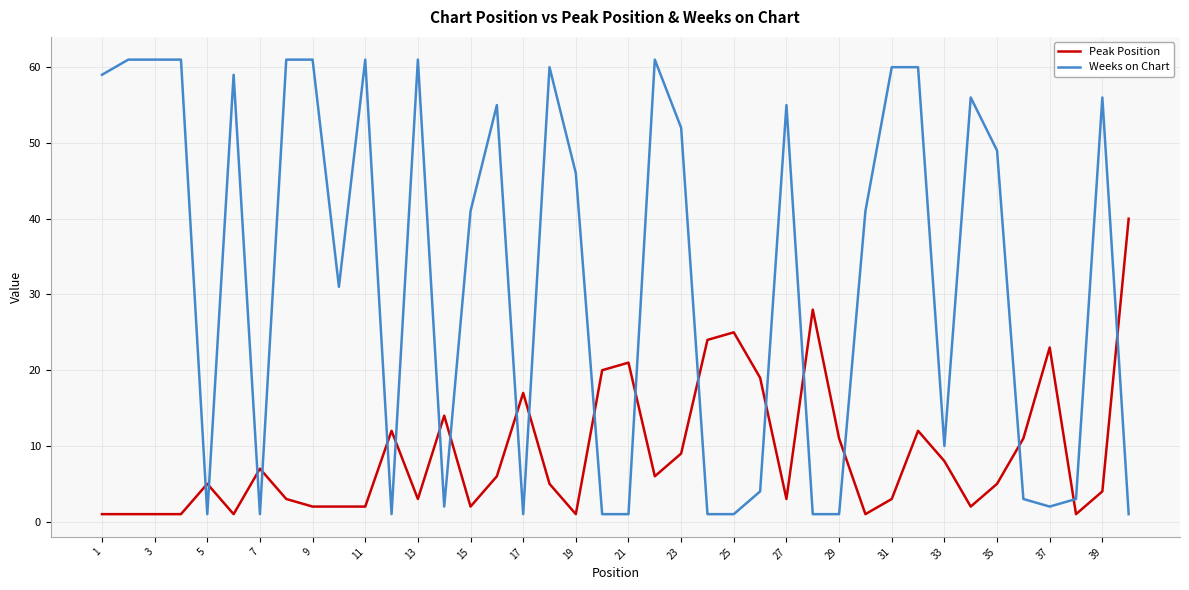

Count the number of data series in this chart.

2